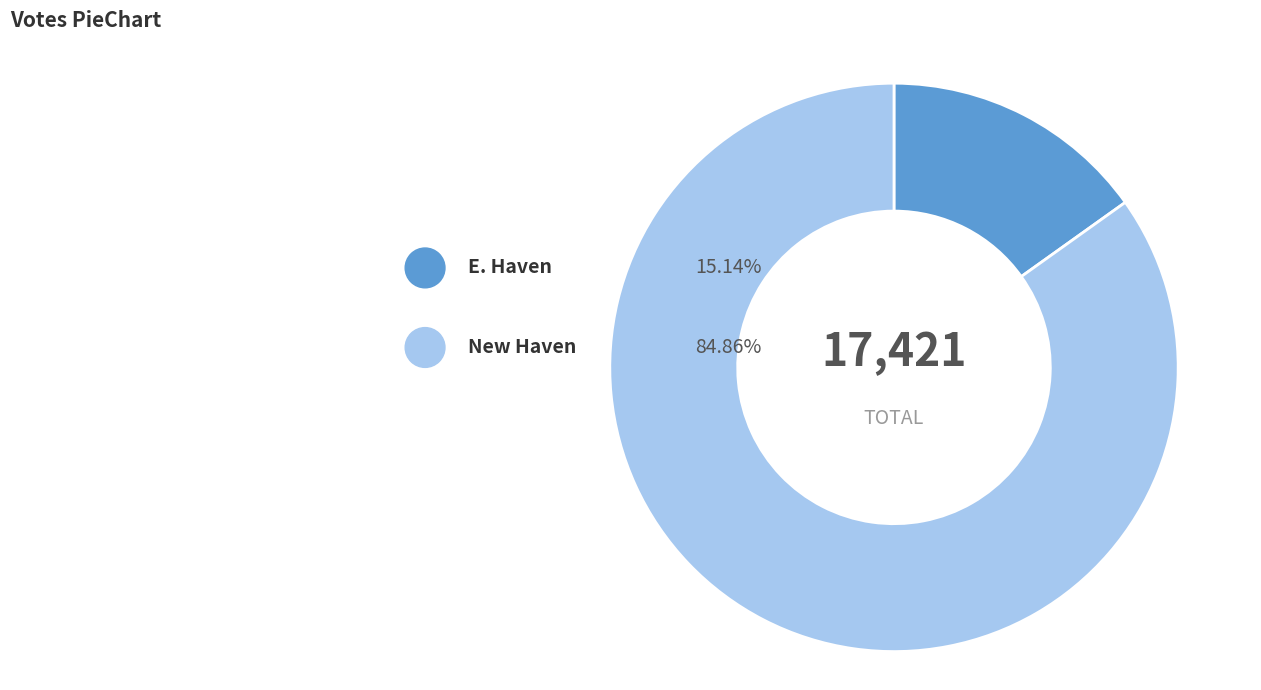

What percentage is the New Haven slice, to the nearest percent?

85%